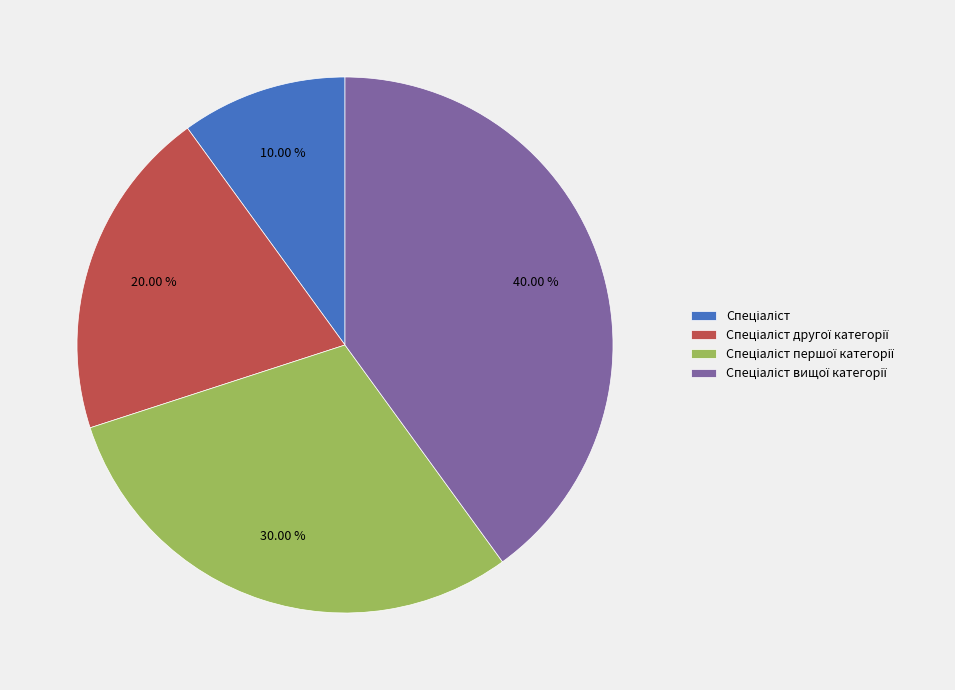

Is there a majority slice in this chart?

No